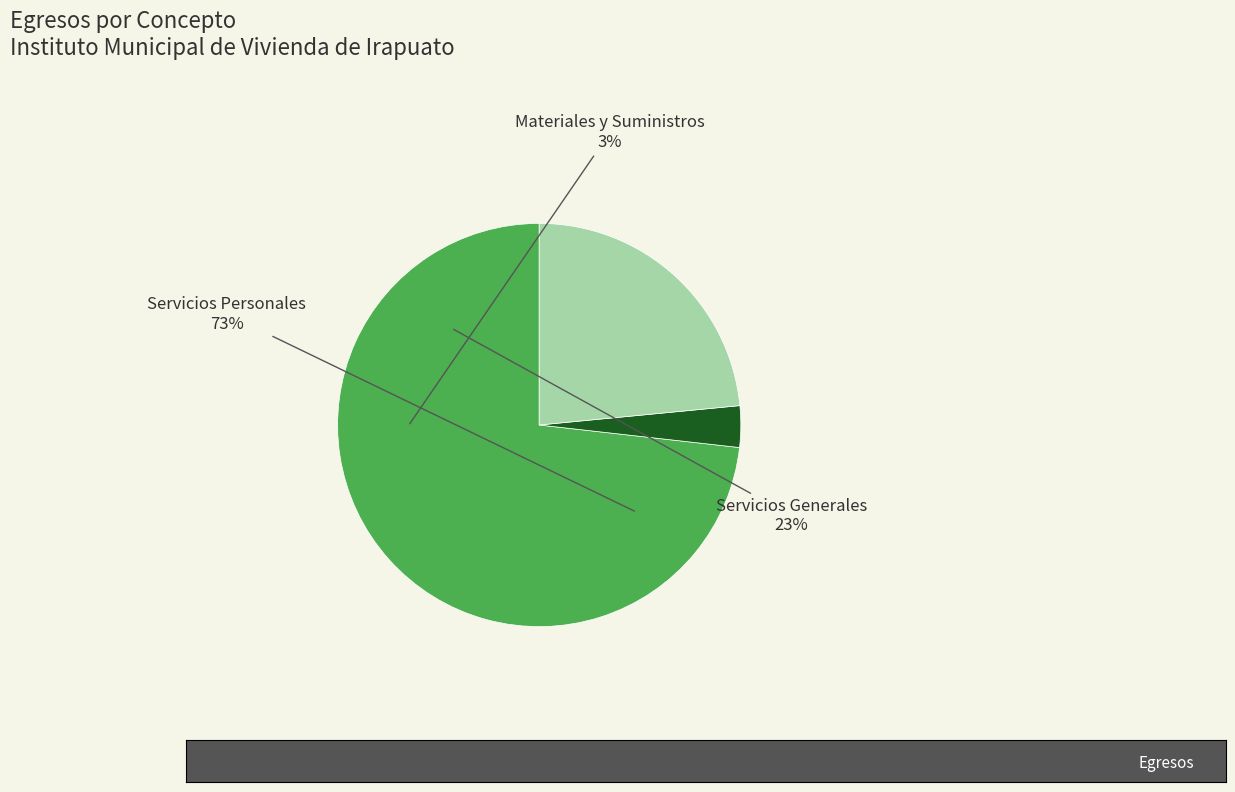

To the nearest percent, what is the combined percentage of Materiales y Suministros and Servicios Personales?

77%